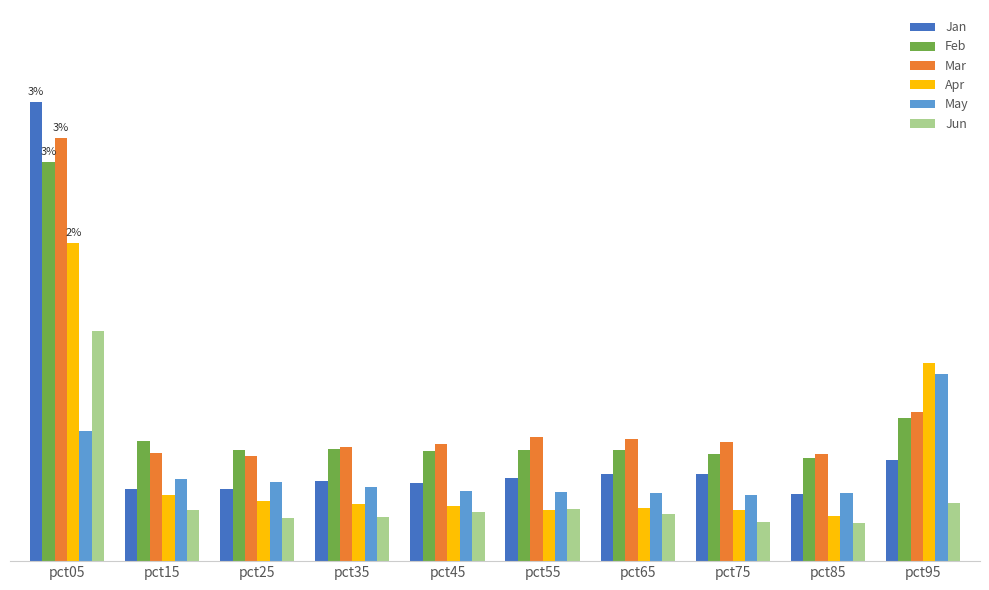

Is it true that Jan equals 0.4 at pct85?

True